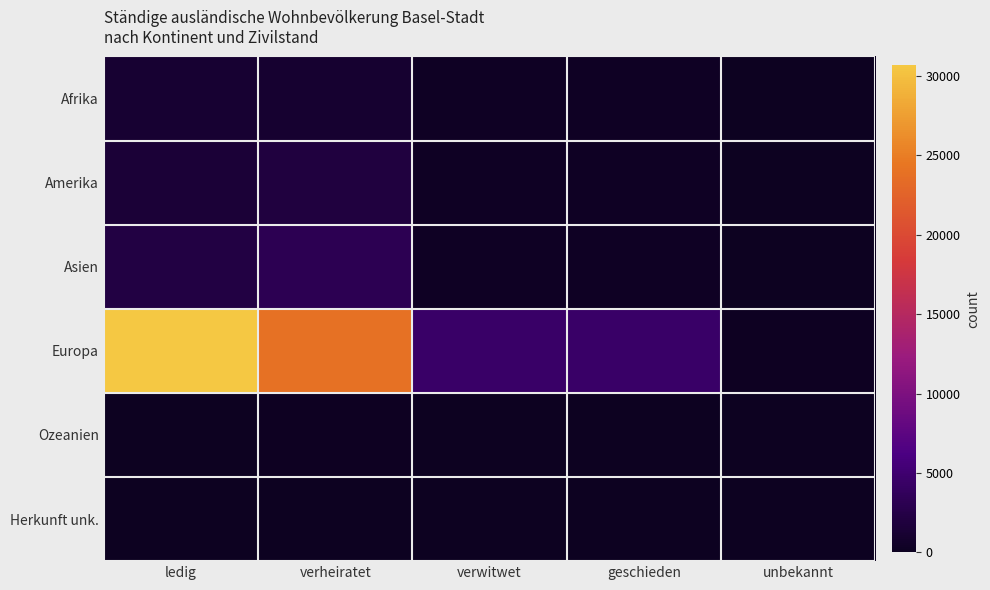

Reading right to left, transcribe all the data shown in this chart.

Afrika: unbekannt=4	geschieden=265	verwitwet=265	verheiratet=976	ledig=1117
Amerika: unbekannt=4	geschieden=305	verwitwet=305	verheiratet=1944	ledig=1444
Asien: unbekannt=2	geschieden=278	verwitwet=278	verheiratet=3165	ledig=2242
Europa: unbekannt=210	geschieden=4451	verwitwet=4451	verheiratet=23941	ledig=30668
Ozeanien: unbekannt=0	geschieden=9	verwitwet=9	verheiratet=130	ledig=100
Herkunft unk.: unbekannt=0	geschieden=1	verwitwet=1	verheiratet=31	ledig=40